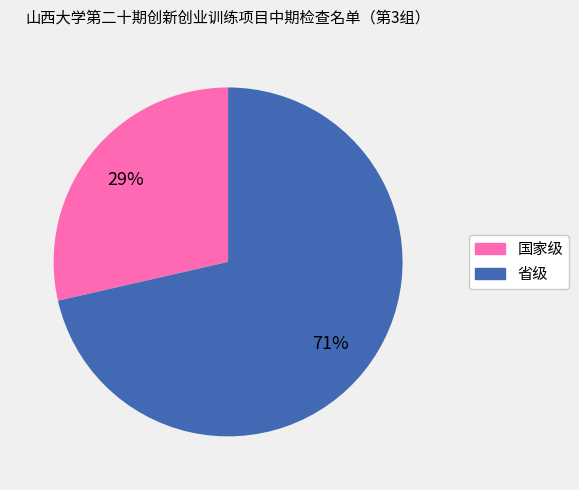

What is the largest slice in the pie chart?

省级